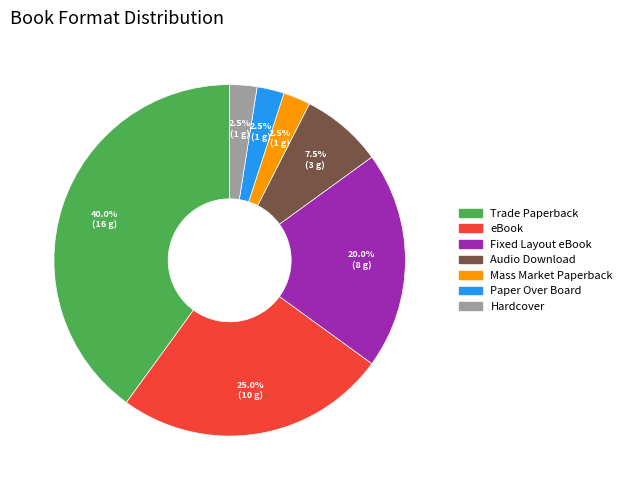

Count the number of slices in the pie.

7